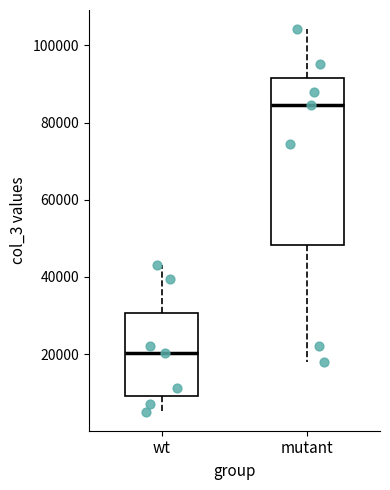

Reading left to right, read every box against the y-axis: the position of its median line, the range the box covers, and the ends of its whiskers. The values are not printed on the chart, so give them approximately, as read against the axis.

wt: median 20000, box 10000 to 30000, whiskers 6000 to 44000
mutant: median 84000, box 48000 to 92000, whiskers 18000 to 104000